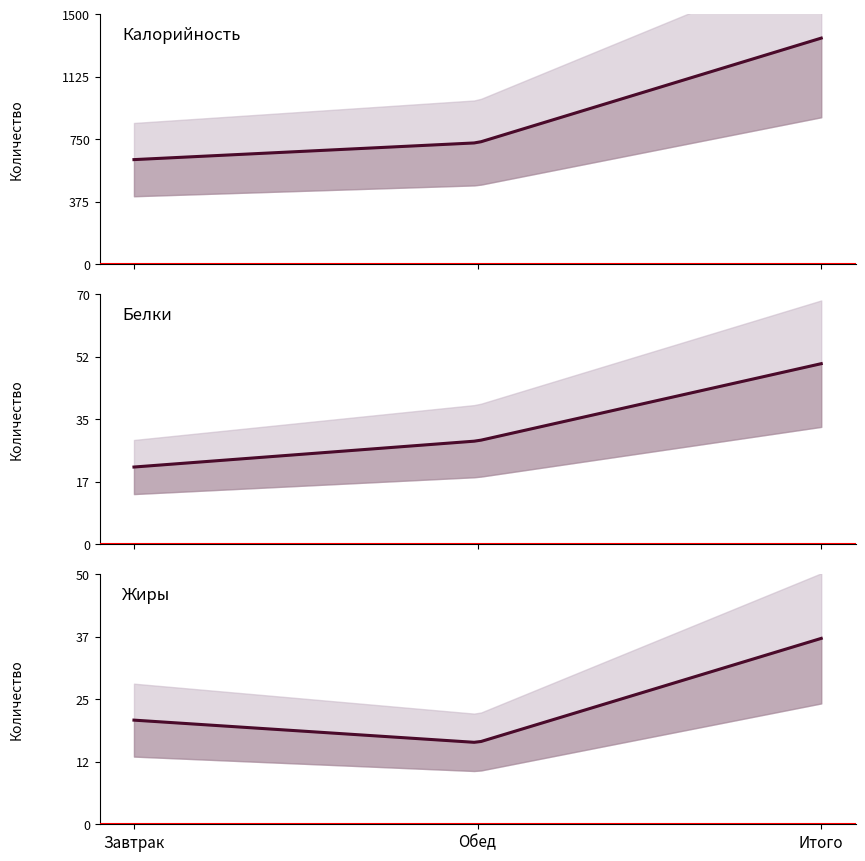

The Итого series shows 1357.0 at Калорийность. True or false?

True